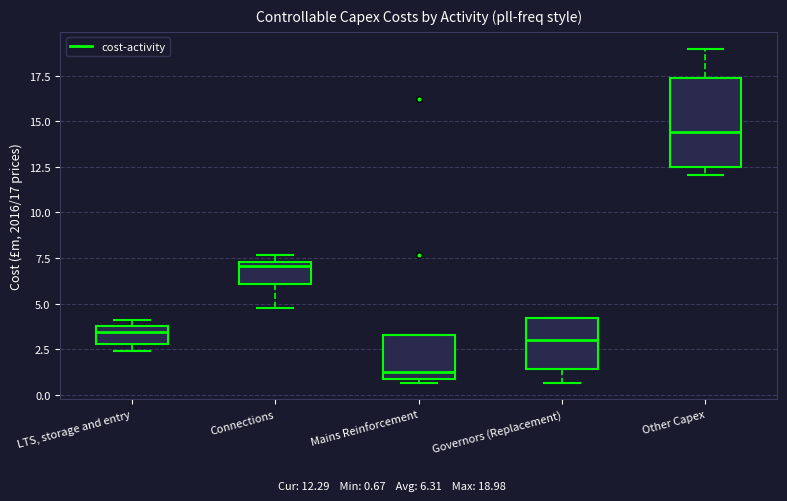

Which box has the lowest median line?

Mains Reinforcement